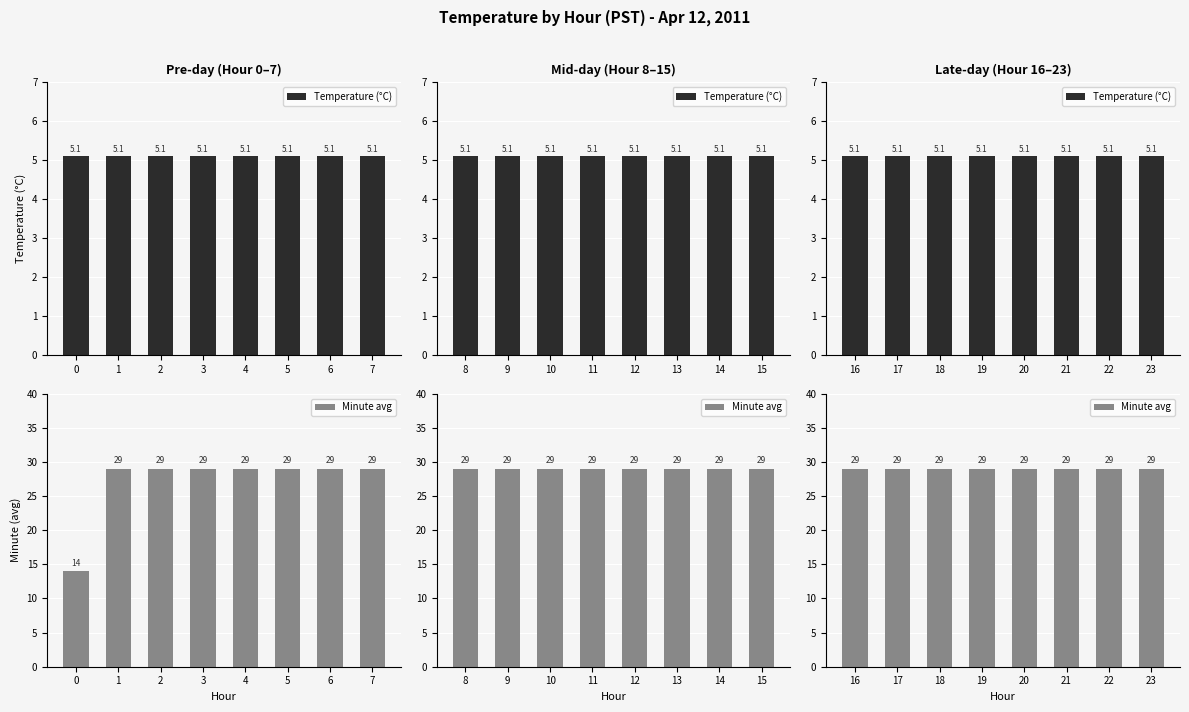

How many groups of bars are there?

8